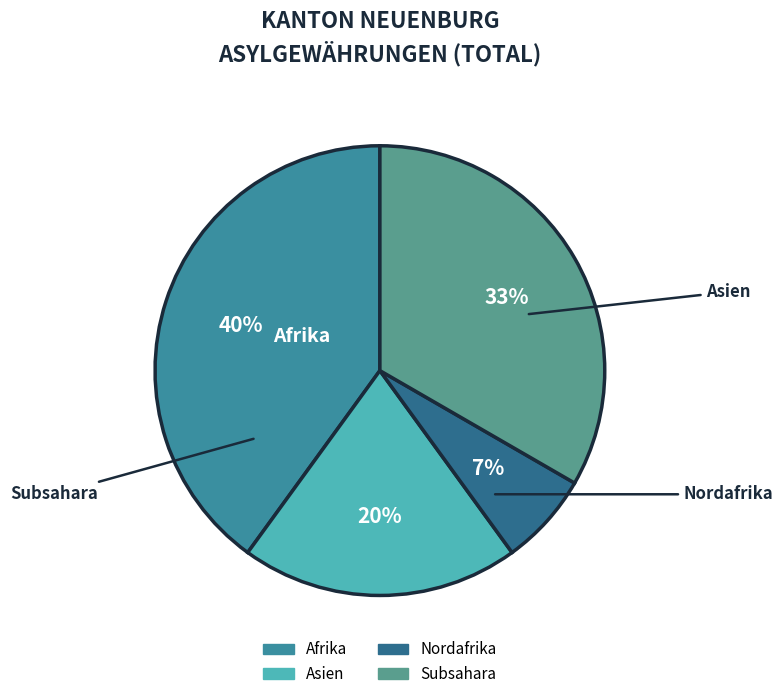

How many segments does this pie chart have?

4